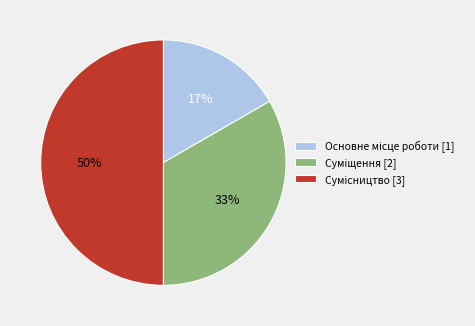

To the nearest percent, what is the difference between the largest and smallest slice percentages?

33%